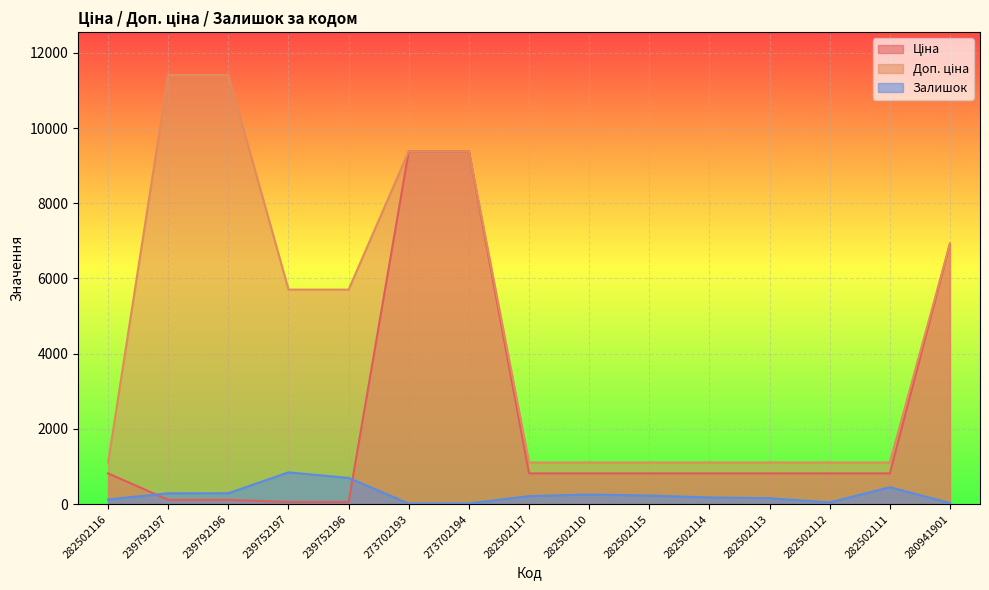

How many lines are shown in the chart?

3